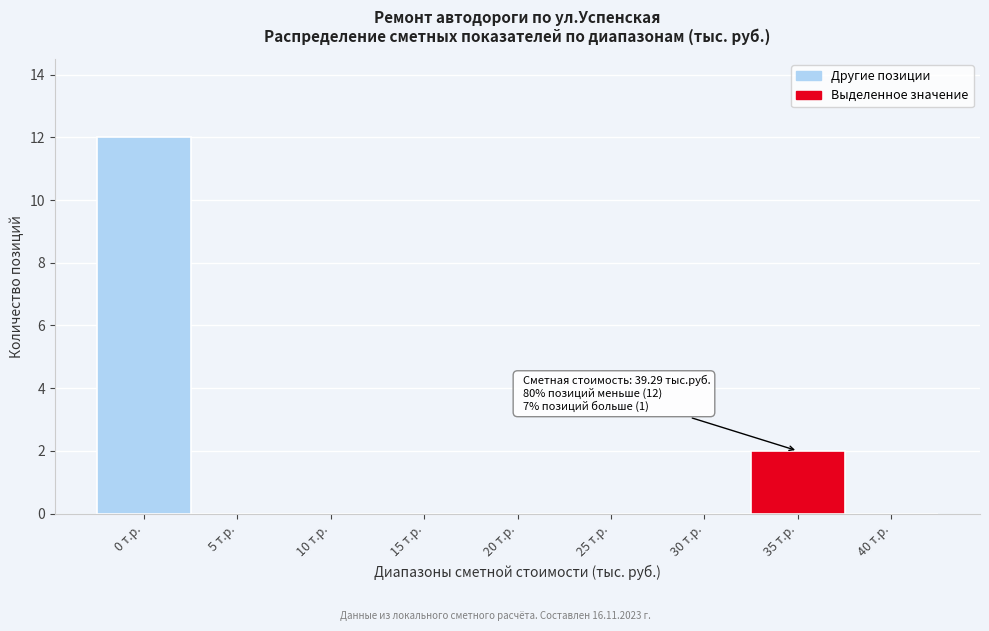

Reading left to right, what are all the values shown in this chart?

0 т.р.=12	5 т.р.=0	10 т.р.=0	15 т.р.=0	20 т.р.=0	25 т.р.=0	30 т.р.=0	35 т.р.=2	40 т.р.=0